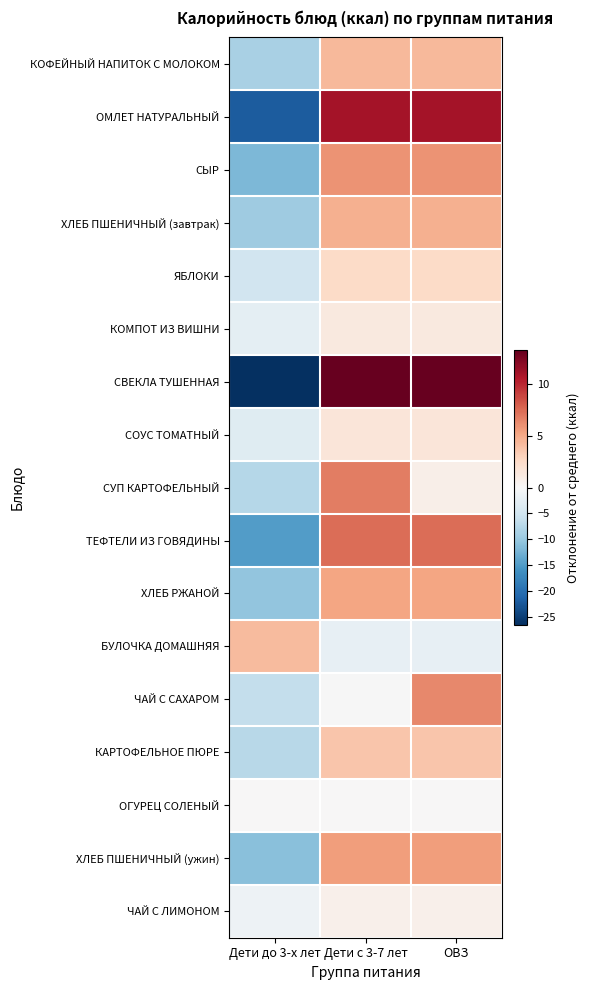

Reading left to right, what are all the values shown in this chart?

КОФЕЙНЫЙ НАПИТОК С МОЛОКОМ: Дети до 3-х лет=-8.6	Дети с 3-7 лет=4.3	ОВЗ=4.3
ОМЛЕТ НАТУРАЛЬНЫЙ: Дети до 3-х лет=-22.0	Дети с 3-7 лет=11.0	ОВЗ=11.0
СЫР: Дети до 3-х лет=-11.9	Дети с 3-7 лет=6.0	ОВЗ=6.0
ХЛЕБ ПШЕНИЧНЫЙ (завтрак): Дети до 3-х лет=-9.4	Дети с 3-7 лет=4.7	ОВЗ=4.7
ЯБЛОКИ: Дети до 3-х лет=-5.0	Дети с 3-7 лет=2.5	ОВЗ=2.5
КОМПОТ ИЗ ВИШНИ: Дети до 3-х лет=-2.6	Дети с 3-7 лет=1.3	ОВЗ=1.3
СВЕКЛА ТУШЕННАЯ: Дети до 3-х лет=-26.5	Дети с 3-7 лет=13.2	ОВЗ=13.2
СОУС ТОМАТНЫЙ: Дети до 3-х лет=-3.1	Дети с 3-7 лет=1.6	ОВЗ=1.6
СУП КАРТОФЕЛЬНЫЙ: Дети до 3-х лет=-7.6	Дети с 3-7 лет=6.8	ОВЗ=0.8
ТЕФТЕЛИ ИЗ ГОВЯДИНЫ: Дети до 3-х лет=-14.8	Дети с 3-7 лет=7.4	ОВЗ=7.4
ХЛЕБ РЖАНОЙ: Дети до 3-х лет=-10.4	Дети с 3-7 лет=5.2	ОВЗ=5.2
БУЛОЧКА ДОМАШНЯЯ: Дети до 3-х лет=4.2	Дети с 3-7 лет=-2.1	ОВЗ=-2.1
ЧАЙ С САХАРОМ: Дети до 3-х лет=-6.3	Дети с 3-7 лет=-0.0	ОВЗ=6.4
КАРТОФЕЛЬНОЕ ПЮРЕ: Дети до 3-х лет=-7.4	Дети с 3-7 лет=3.7	ОВЗ=3.7
ОГУРЕЦ СОЛЕНЫЙ: Дети до 3-х лет=0.0	Дети с 3-7 лет=0.0	ОВЗ=0.0
ХЛЕБ ПШЕНИЧНЫЙ (ужин): Дети до 3-х лет=-11.0	Дети с 3-7 лет=5.5	ОВЗ=5.5
ЧАЙ С ЛИМОНОМ: Дети до 3-х лет=-1.4	Дети с 3-7 лет=0.7	ОВЗ=0.7